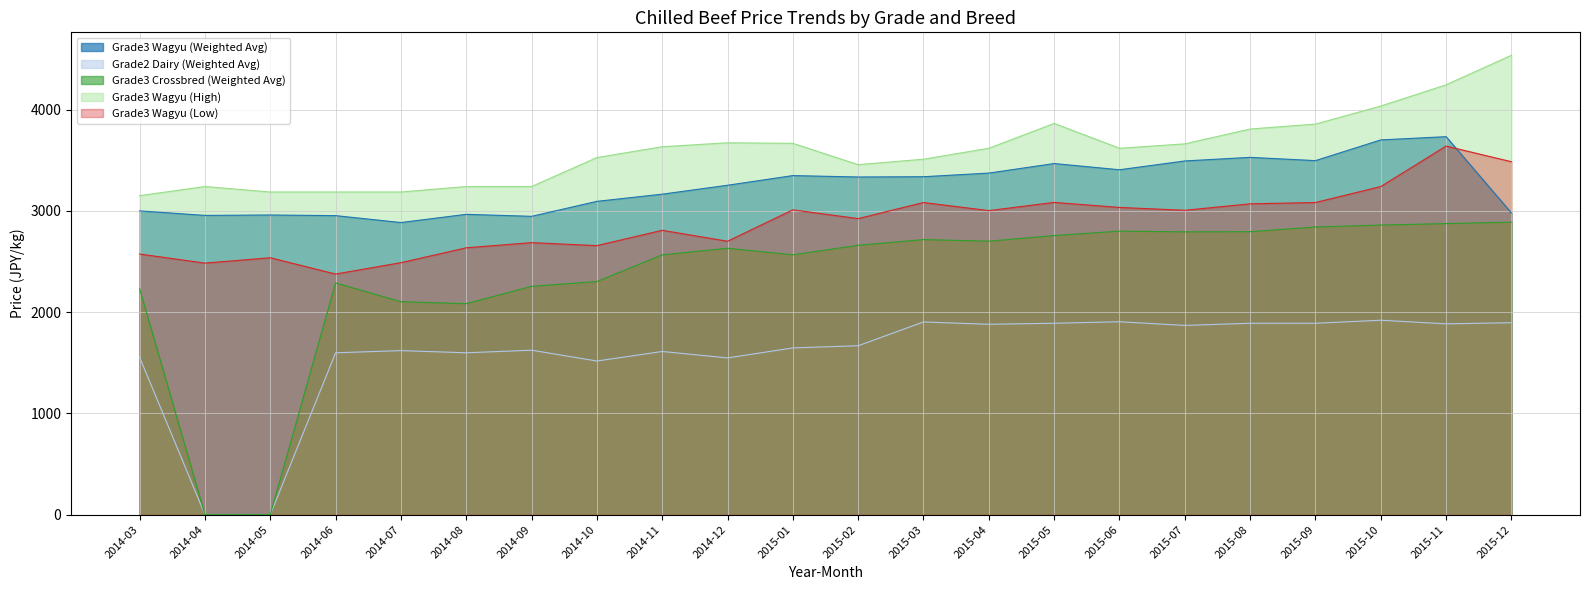

At which category does the chart reach its minimum across all series?

2014-04